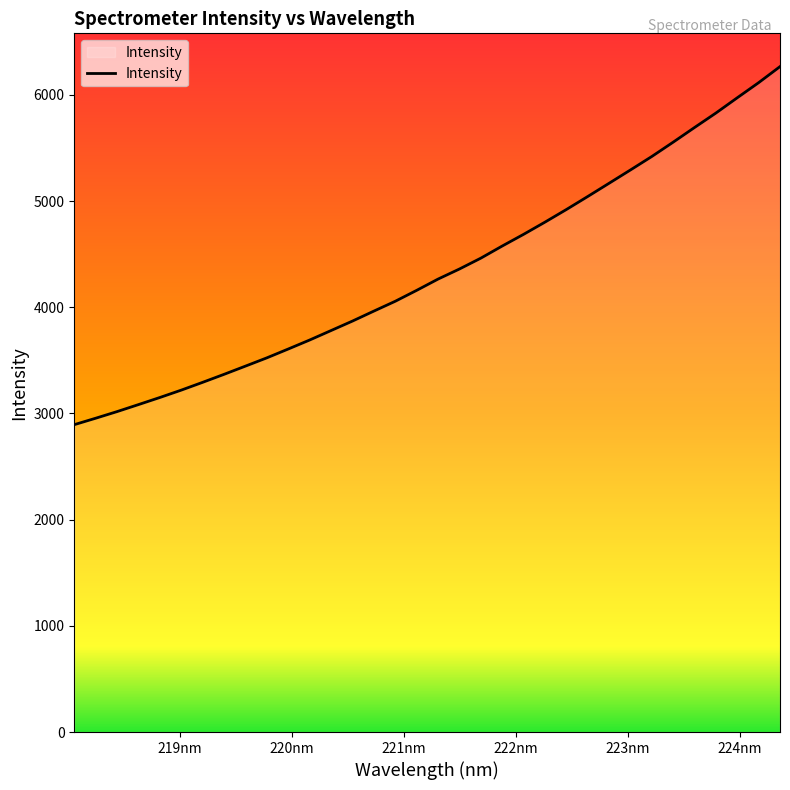

What is the greatest value displayed?

6265.5